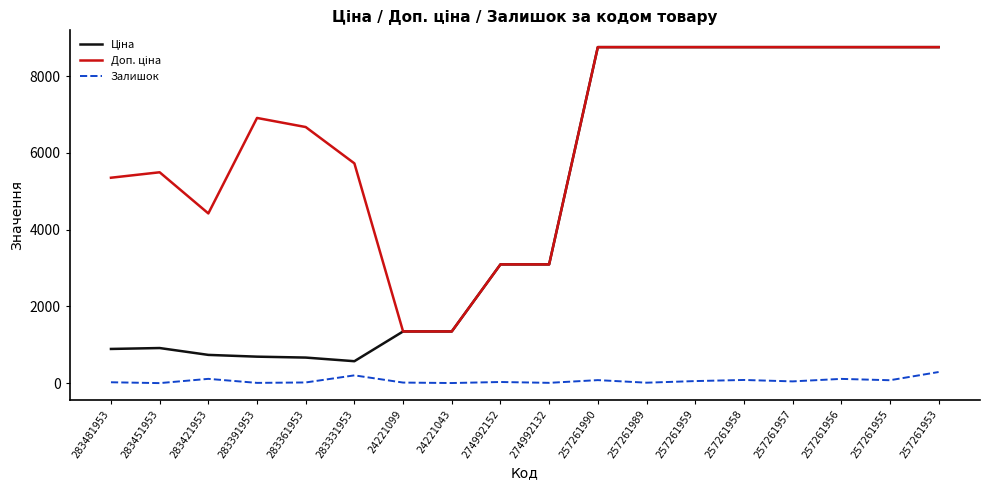

The value of Залишок at 283331953 is 204.0. True or false?

True